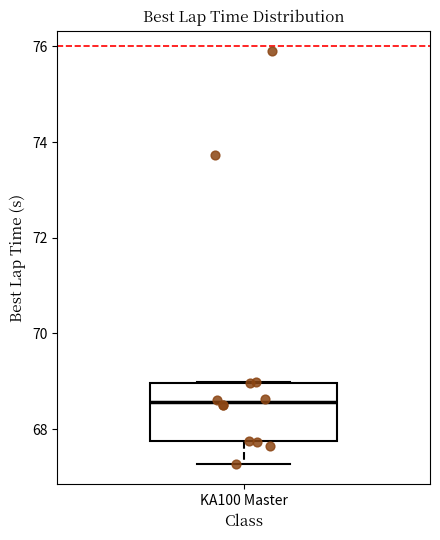

Transcribe this box plot: give where the median line is, the range the box spans, and where the two whiskers end, as read against the y-axis. The values are not printed on the chart, so give them approximately, as read against the axis.

median 68.6, box 67.8 to 69.0, whiskers 67.2 to 69.0